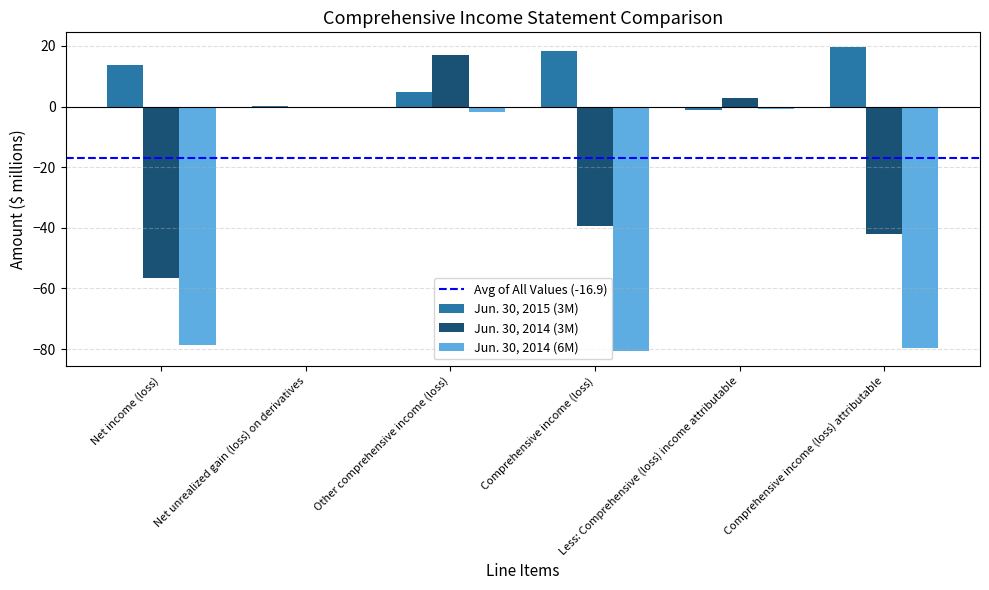

What is the sum of all Jun. 30, 2014 (3M) values?

-118.1